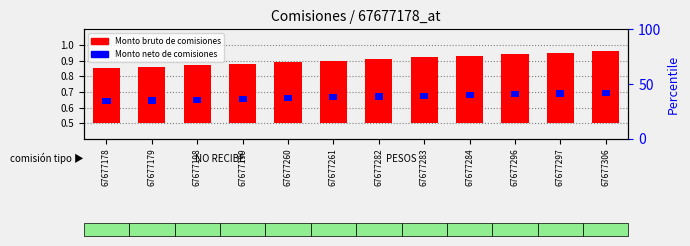

How many data points does each series have?

12